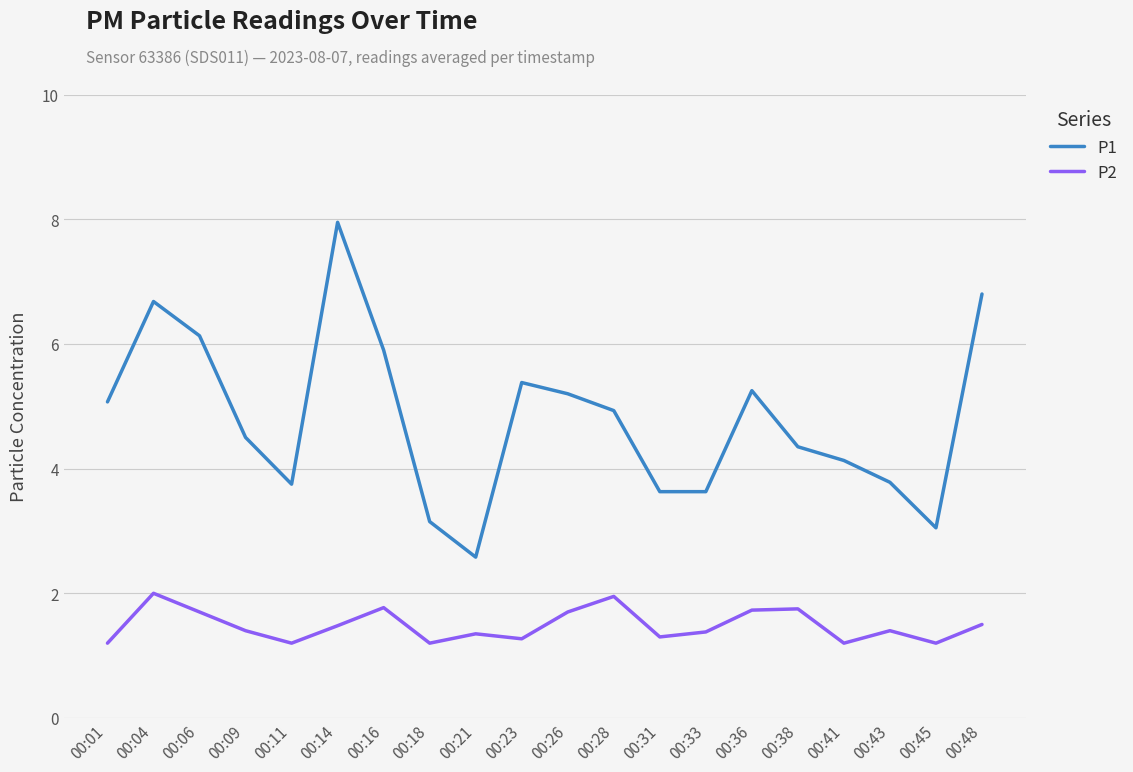

How many values in the P1 series are below 4?

7